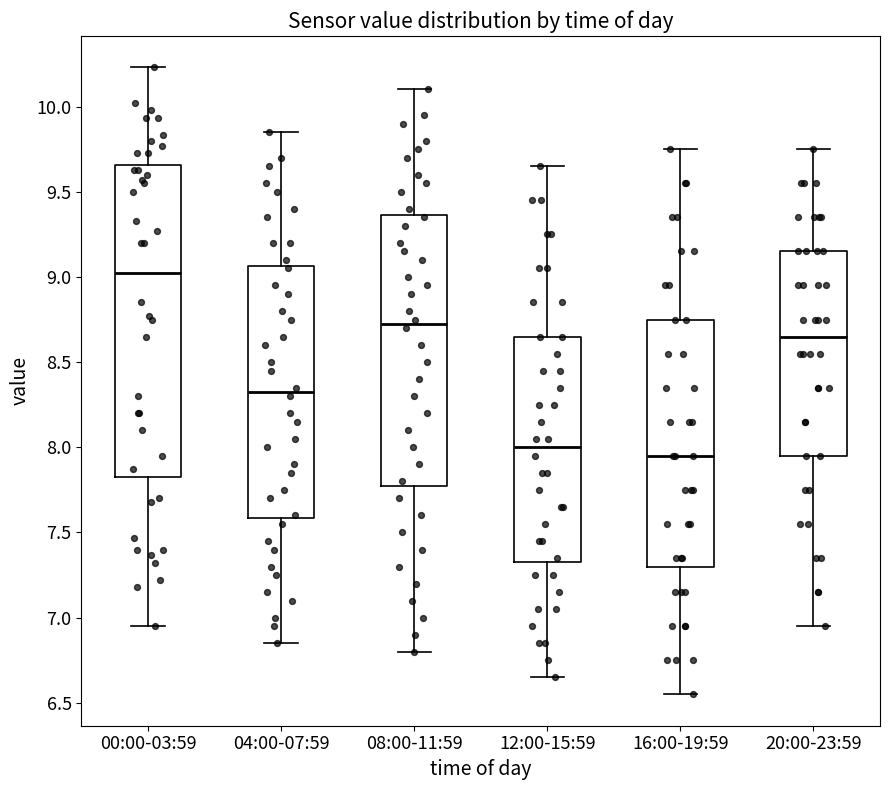

Reading left to right, transcribe this box plot: for each box, give where its median line is, the range the box spans, and where its two whiskers end, as read against the y-axis. The values are not printed on the chart, so give them approximately, as read against the axis.

00:00-03:59: median 9.05, box 7.85 to 9.65, whiskers 6.95 to 10.25
04:00-07:59: median 8.35, box 7.60 to 9.05, whiskers 6.85 to 9.85
08:00-11:59: median 8.75, box 7.80 to 9.35, whiskers 6.80 to 10.10
12:00-15:59: median 8.00, box 7.35 to 8.65, whiskers 6.65 to 9.65
16:00-19:59: median 7.95, box 7.30 to 8.75, whiskers 6.55 to 9.75
20:00-23:59: median 8.65, box 7.95 to 9.15, whiskers 6.95 to 9.75